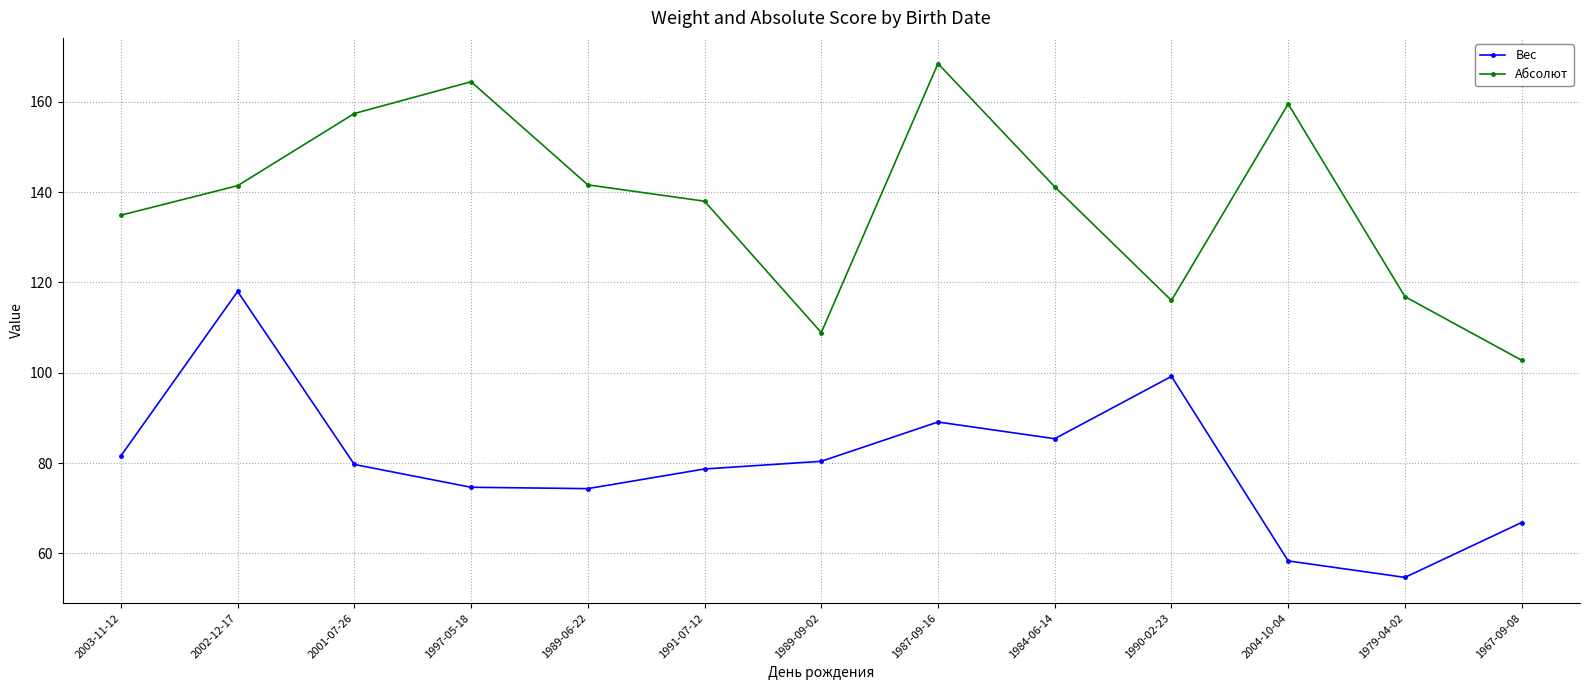

Is it true that Абсолют equals 138.0 at 1991-07-12?

True